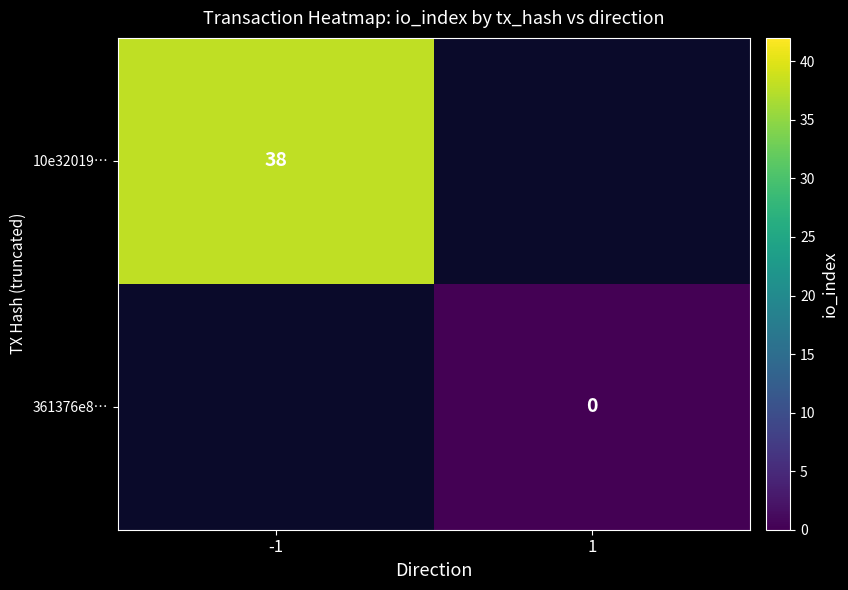

At which category does the chart reach its peak across all series?

-1